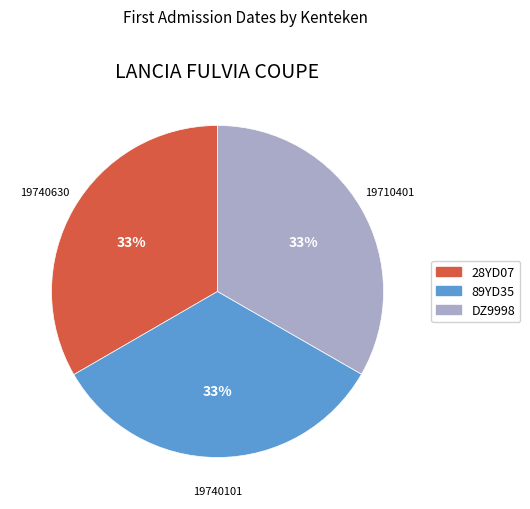

Do 89YD35 and DZ9998 together represent more than half of the pie?

Yes